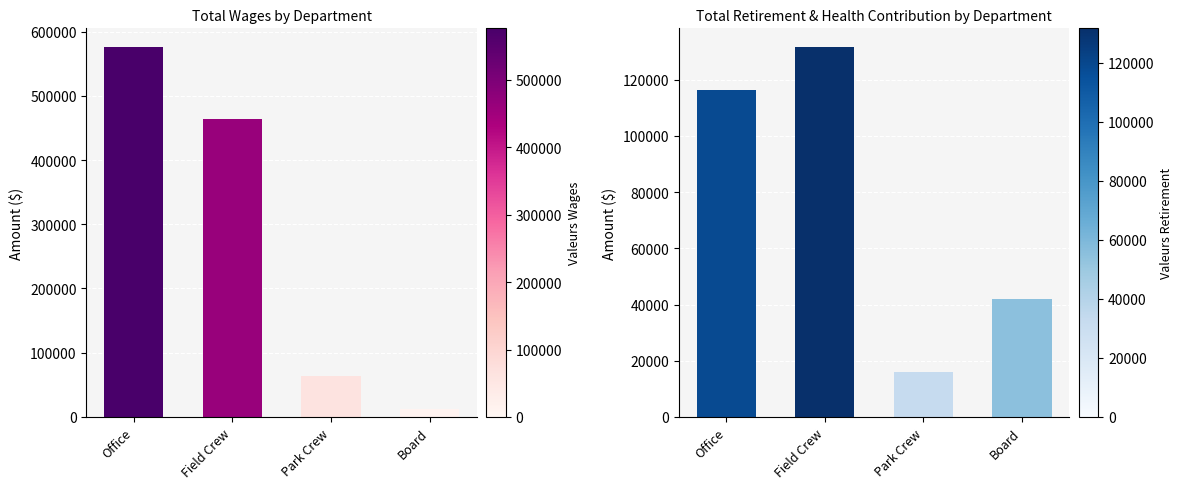

Which category has the highest value in the Total Wages series?

Office